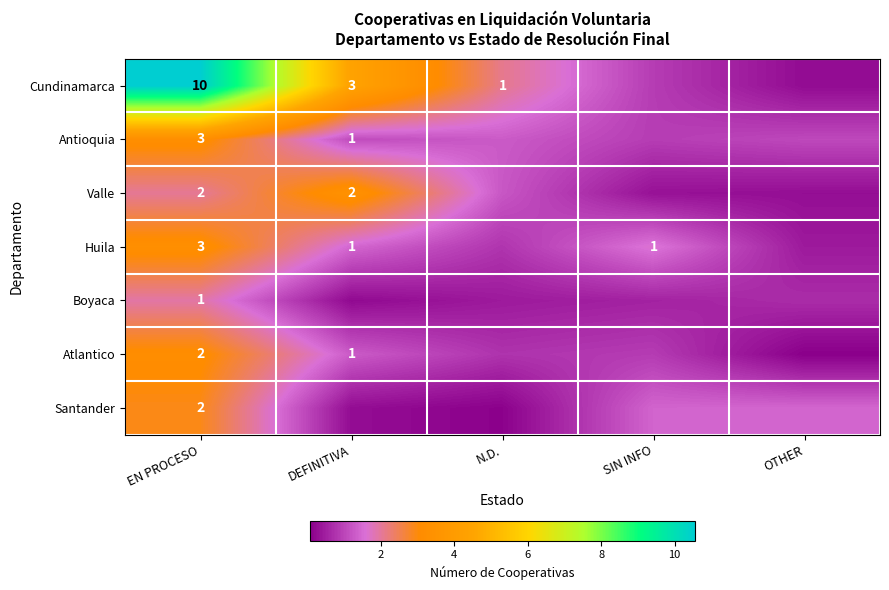

What is the lowest value of the Cundinamarca series?

0.2